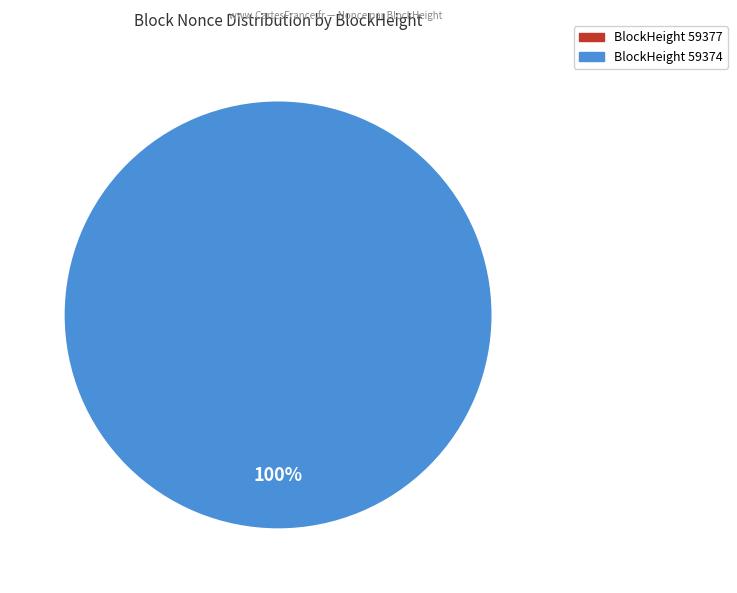

True or false: 59374 accounts for 99% of the total.

False